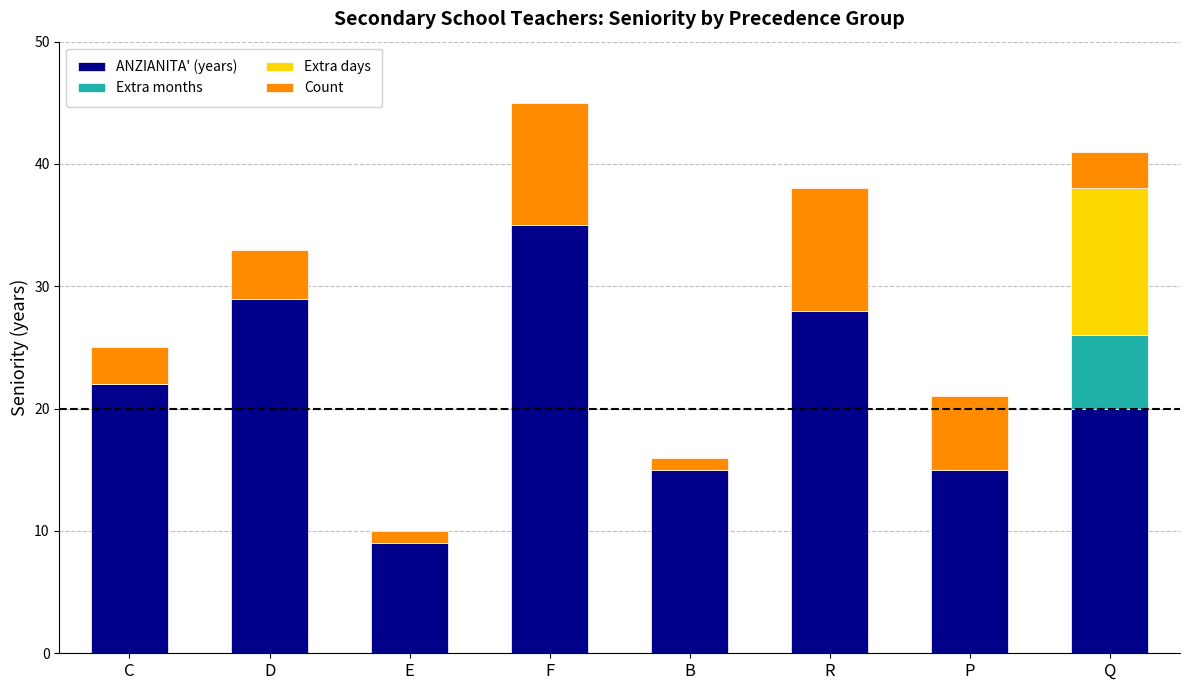

True or false: ANZIANITA' (years) has a value of 13 at R.

False